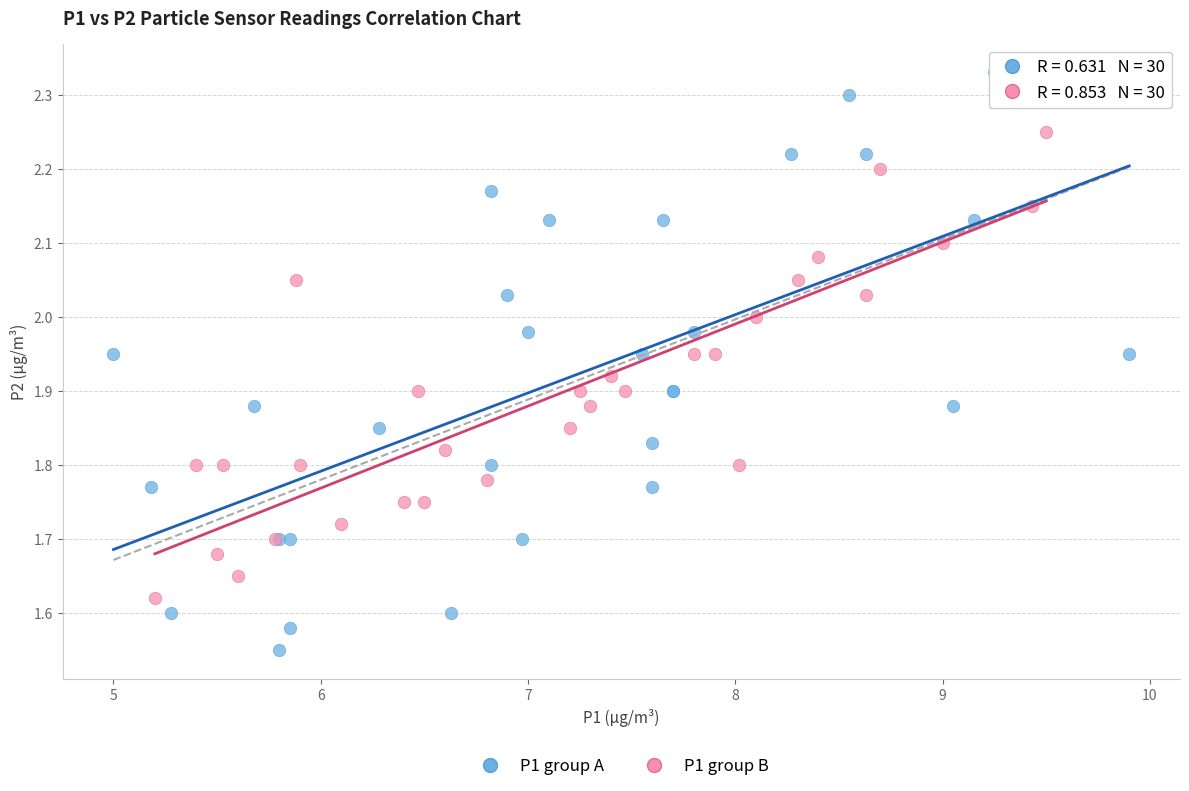

Which series has the largest Y range (max minus min)?

P1 group A